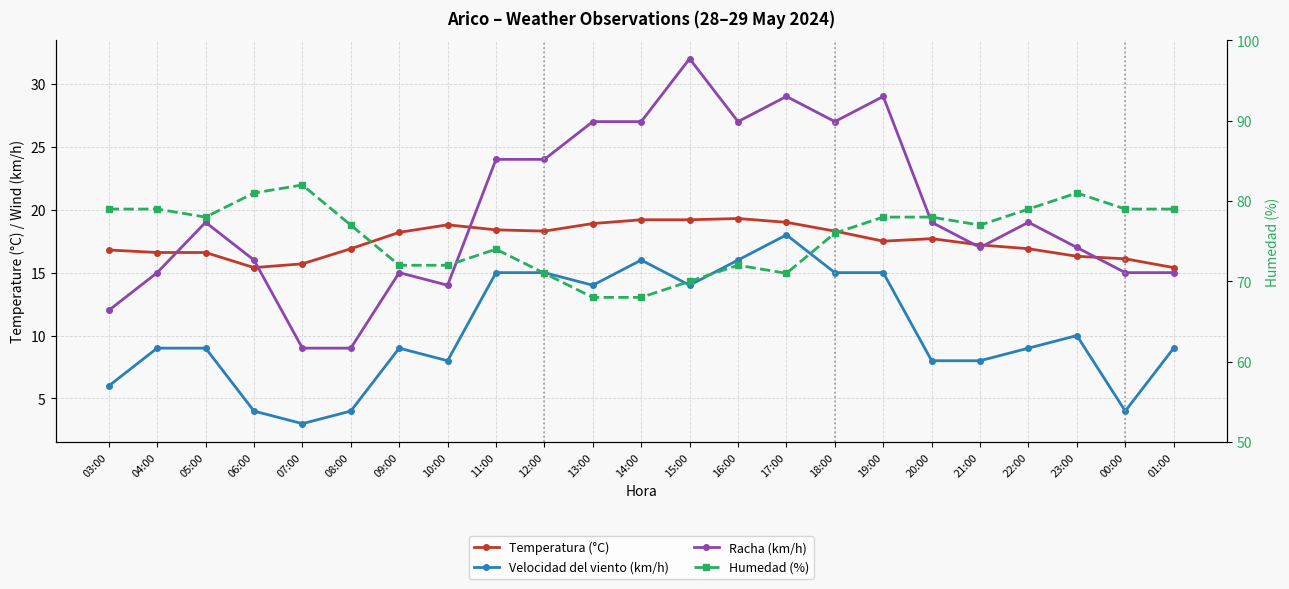

Reading left to right, transcribe all the data shown in this chart.

Temperatura (°C): 16.8	16.6	16.6	15.4	15.7	16.9	18.2	18.8	18.4	18.3	18.9	19.2	19.2	19.3	19.0	18.3	17.5	17.7	17.2	16.9	16.3	16.1	15.4
Velocidad del viento (km/h): 6.0	9.0	9.0	4.0	3.0	4.0	9.0	8.0	15.0	15.0	14.0	16.0	14.0	16.0	18.0	15.0	15.0	8.0	8.0	9.0	10.0	4.0	9.0
Racha (km/h): 12.0	15.0	19.0	16.0	9.0	9.0	15.0	14.0	24.0	24.0	27.0	27.0	32.0	27.0	29.0	27.0	29.0	19.0	17.0	19.0	17.0	15.0	15.0
Humedad (%): 79.0	79.0	78.0	81.0	82.0	77.0	72.0	72.0	74.0	71.0	68.0	68.0	70.0	72.0	71.0	76.0	78.0	78.0	77.0	79.0	81.0	79.0	79.0